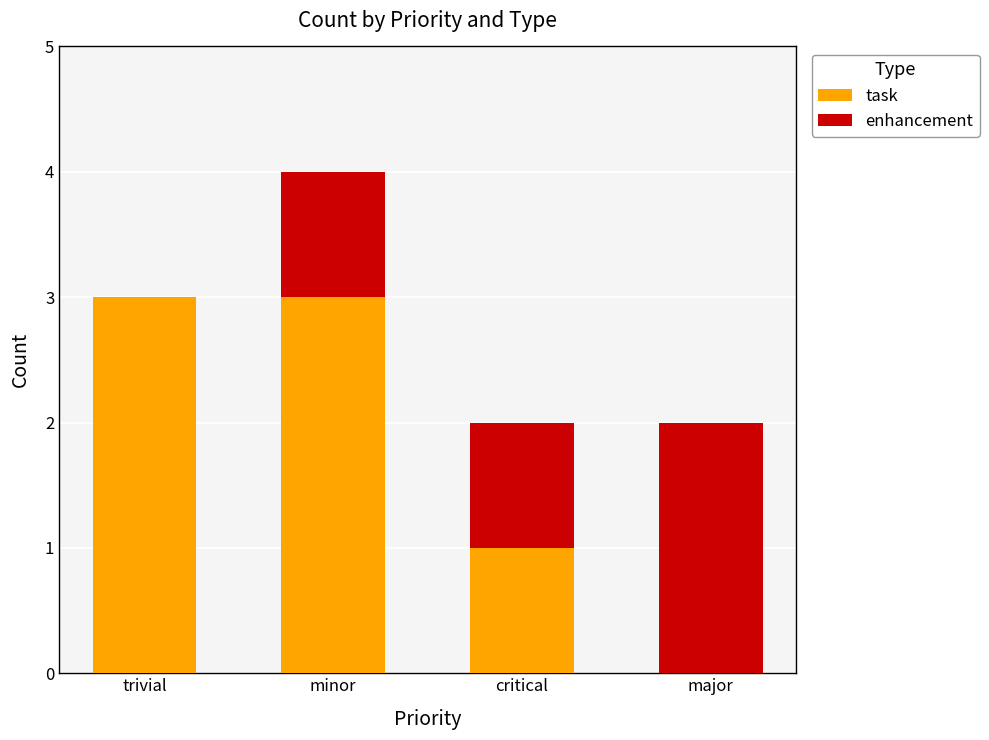

At which category is the sum across all series the highest?

minor